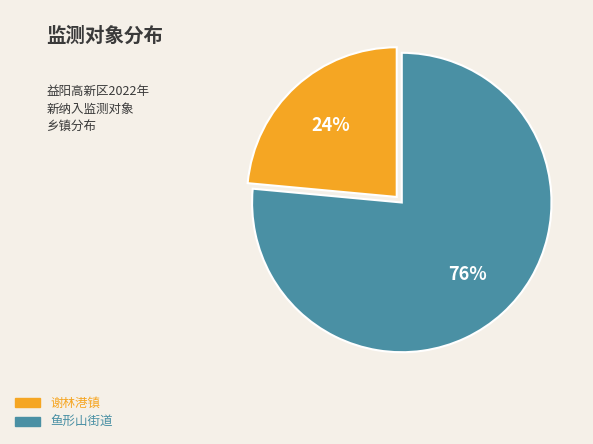

Which category accounts for the majority?

鱼形山街道